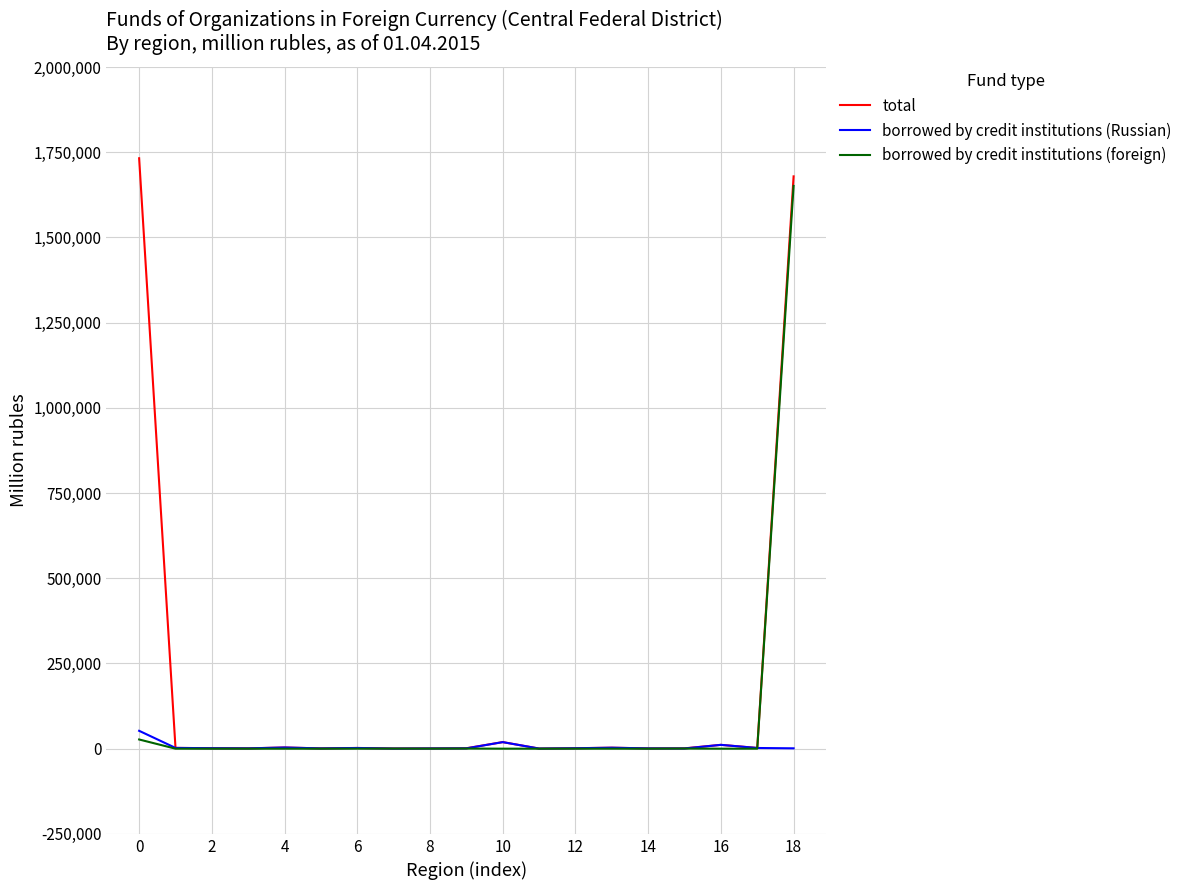

Which series has the largest total across all categories?

total